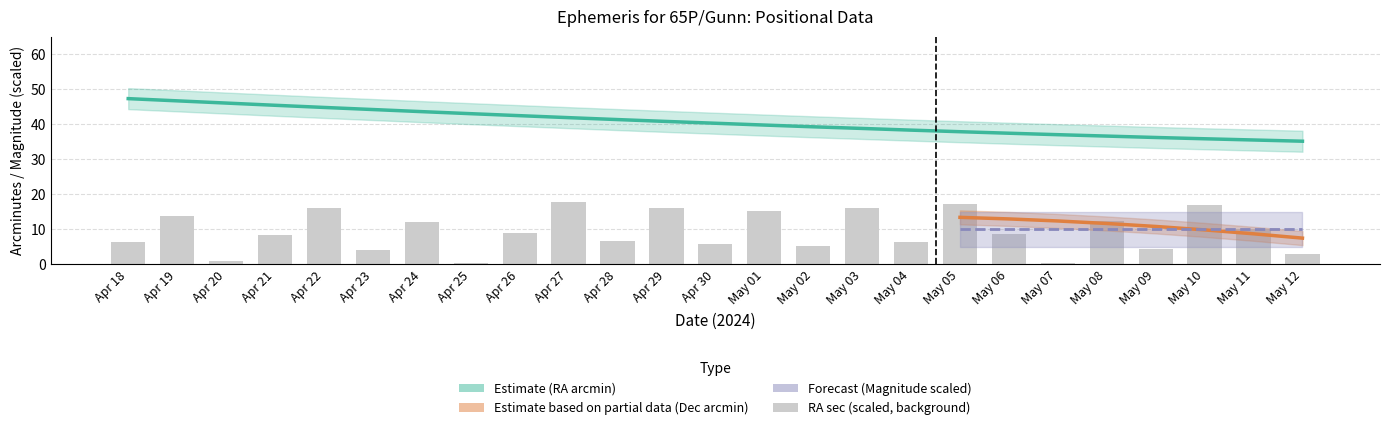

What is the spread (max minus min) of values at Apr 26?

31.0